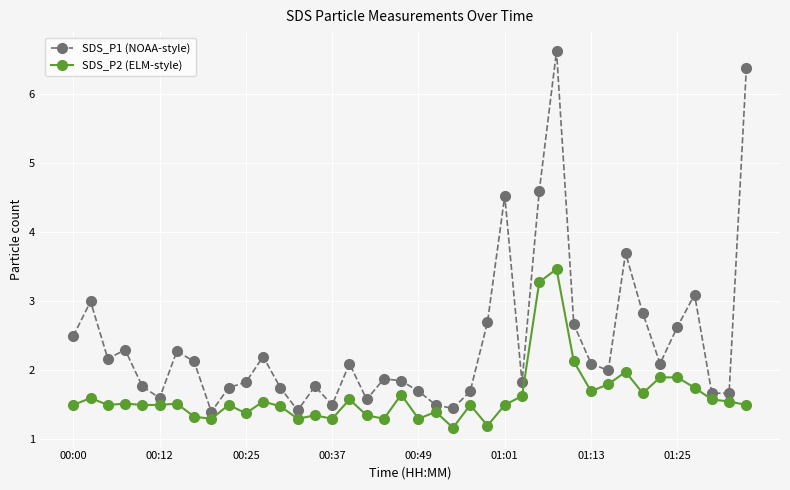

Count the number of categories in the chart.

40